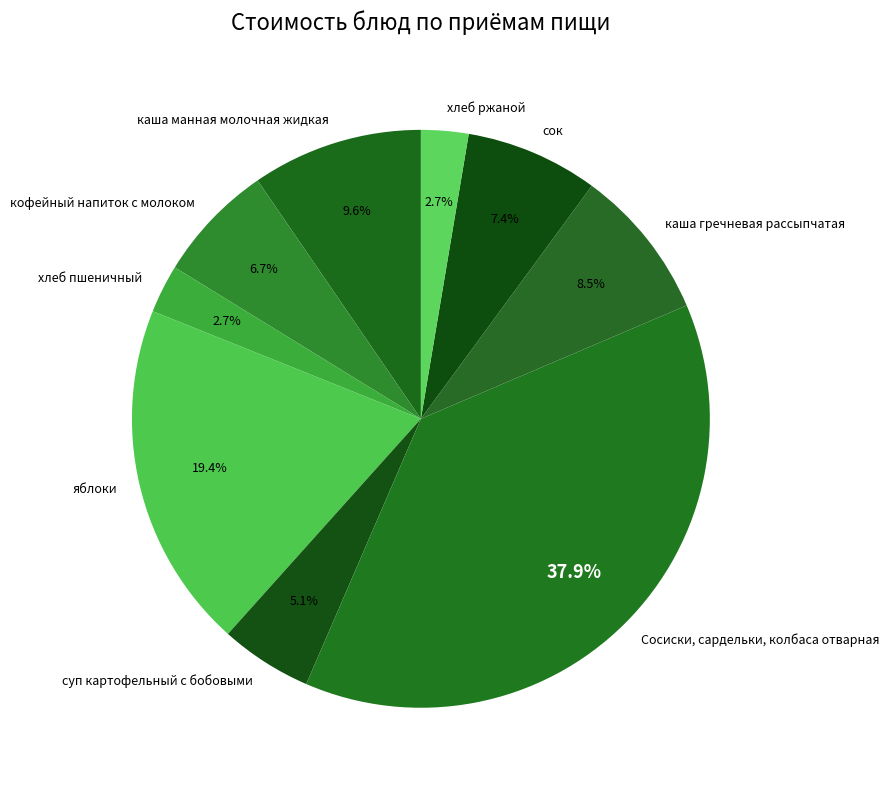

The сок slice represents 7% of the pie. True or false?

True